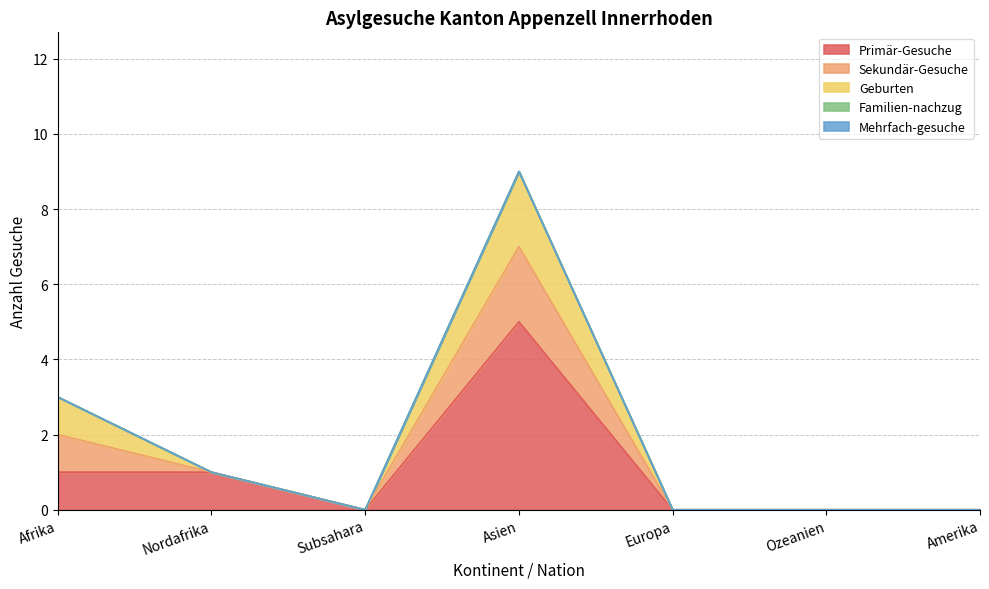

Is it true that Geburten equals 1 at Afrika?

False